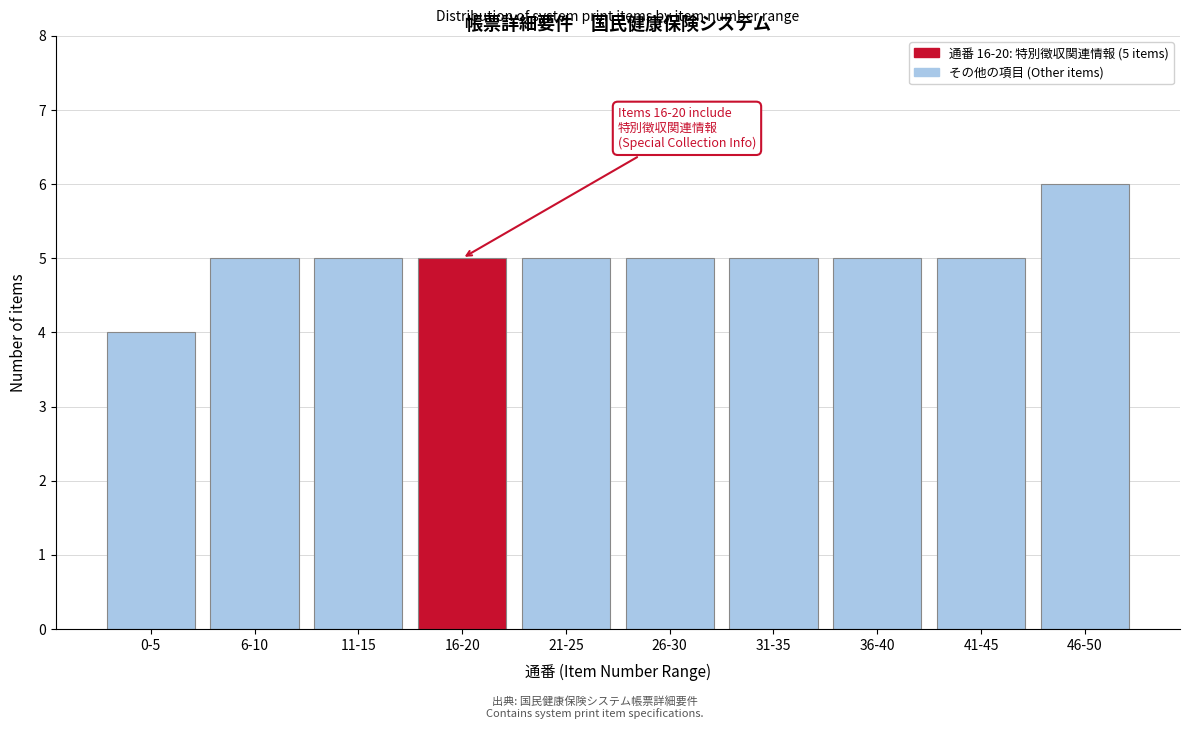

Reading left to right, extract all data points from this chart.

4	5	5	5	5	5	5	5	5	6